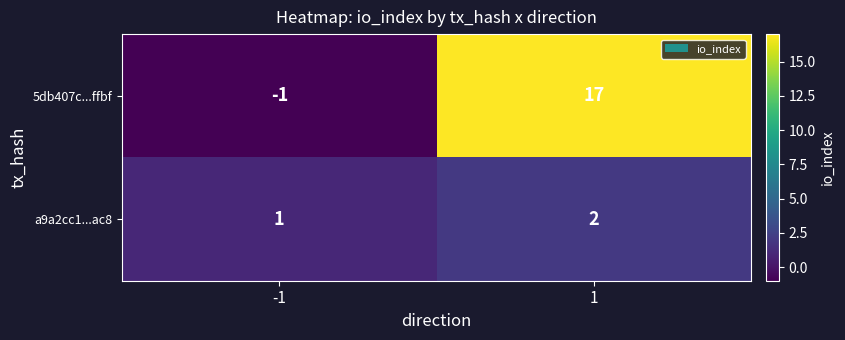

What is the maximum value for 5db407c...ffbf?

17